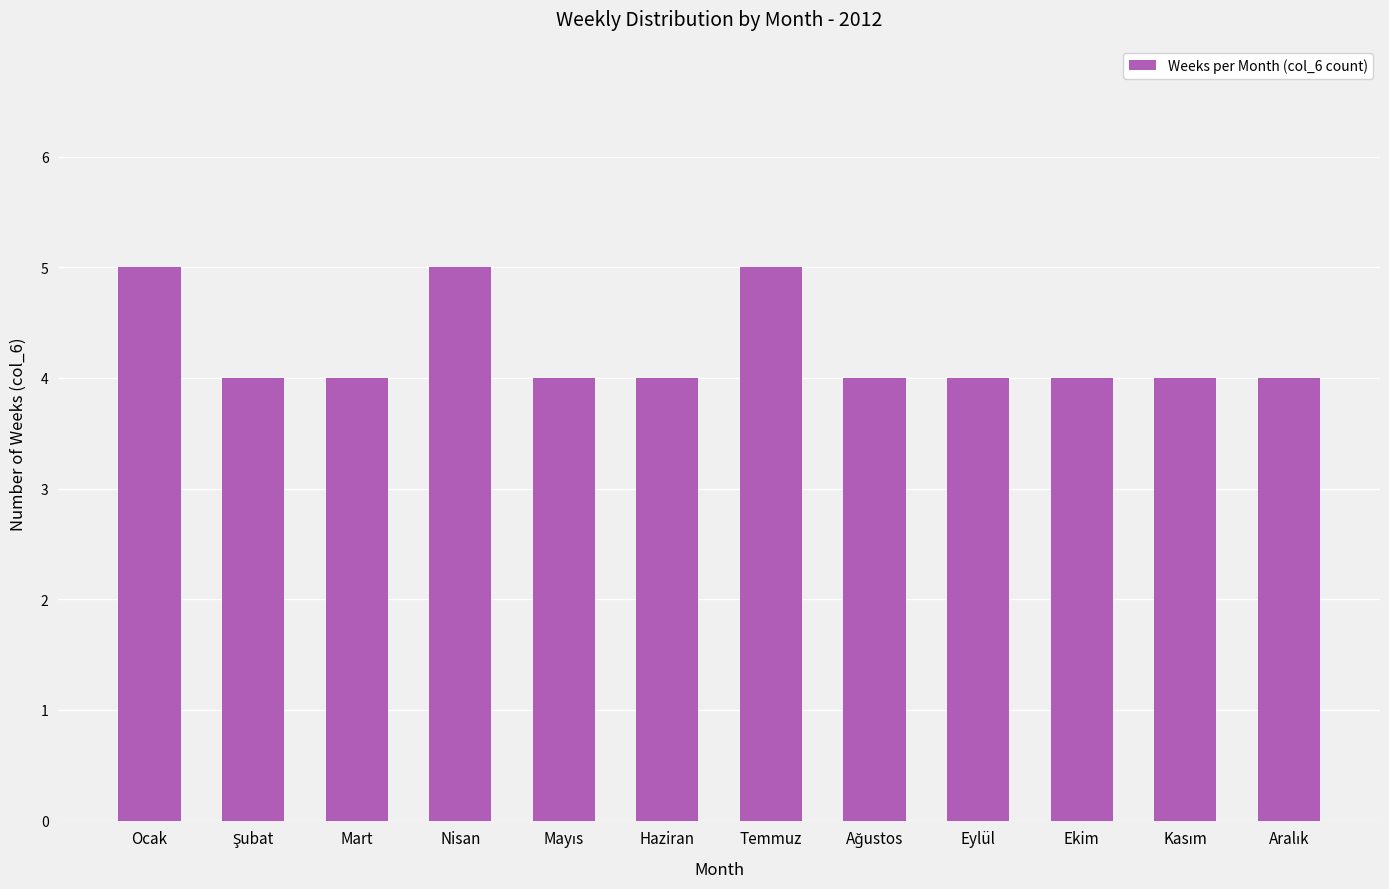

What position from the left is Nisan?

4